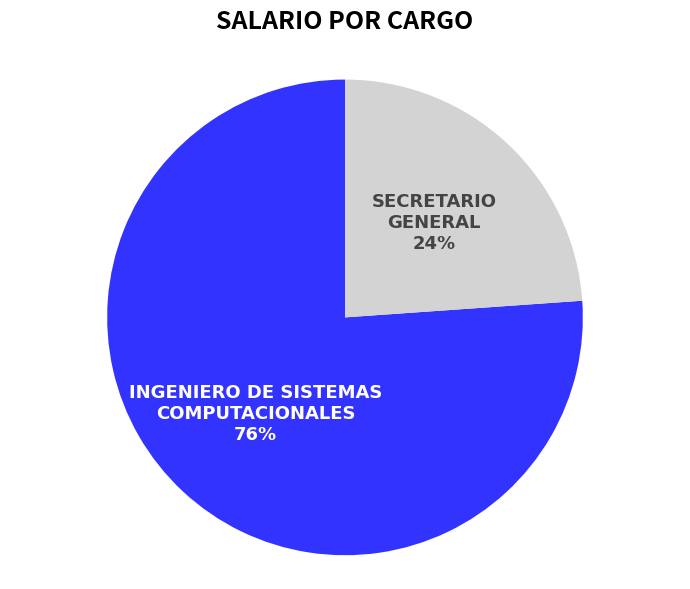

To the nearest percent, what is the difference between the largest and smallest slice percentages?

52%